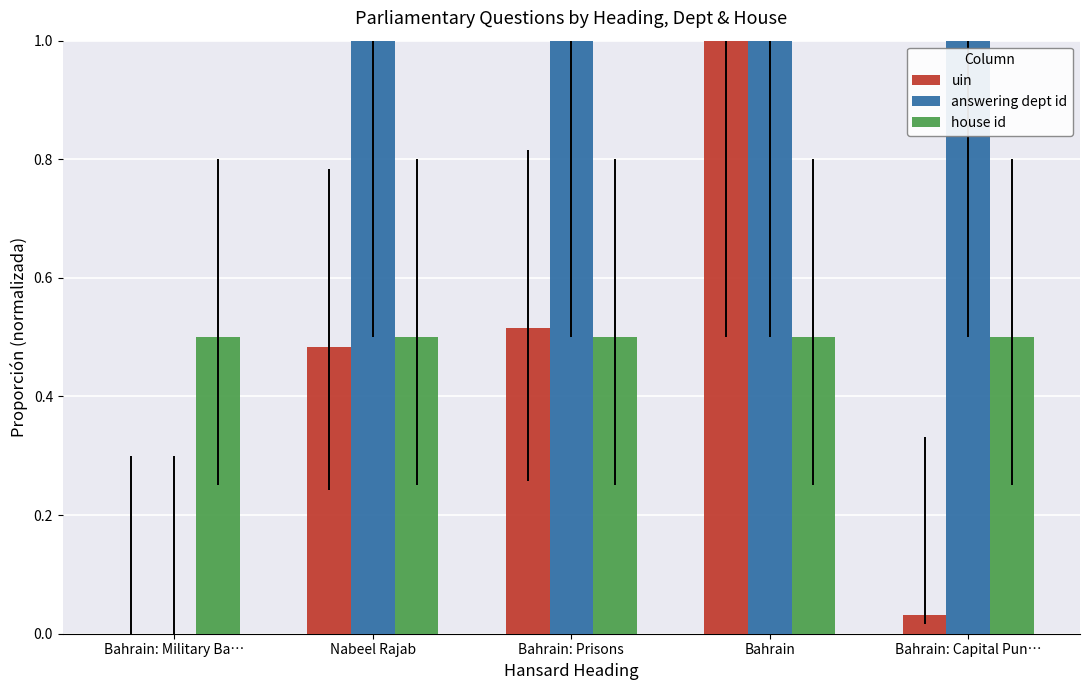

At which category is the sum across all series the highest?

Bahrain